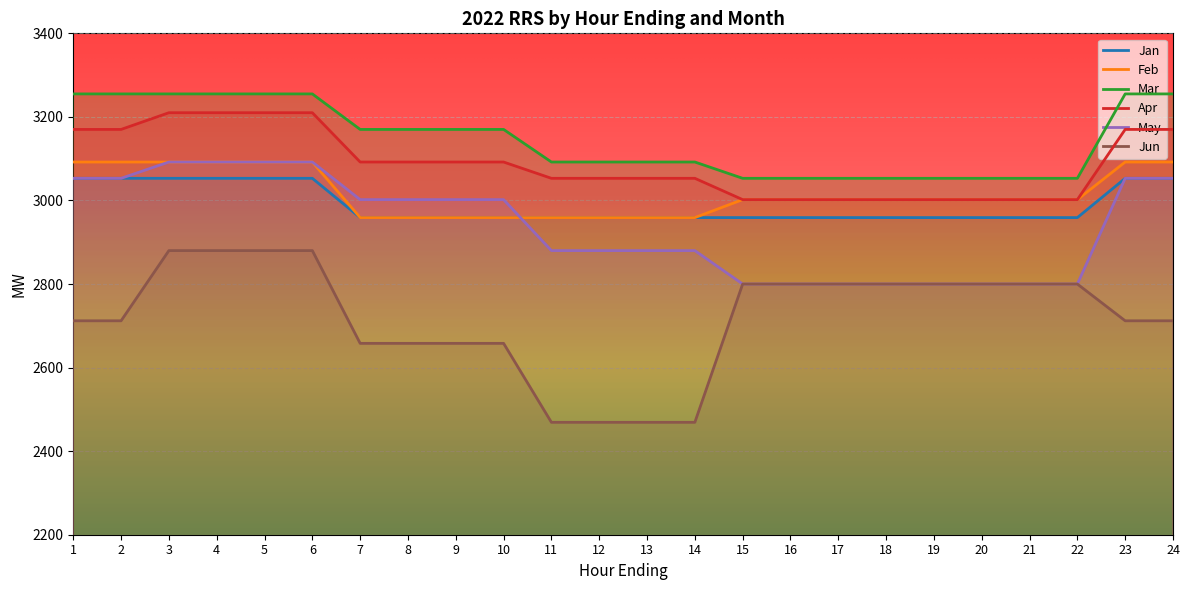

How many values in the Mar series are below 3170?

12